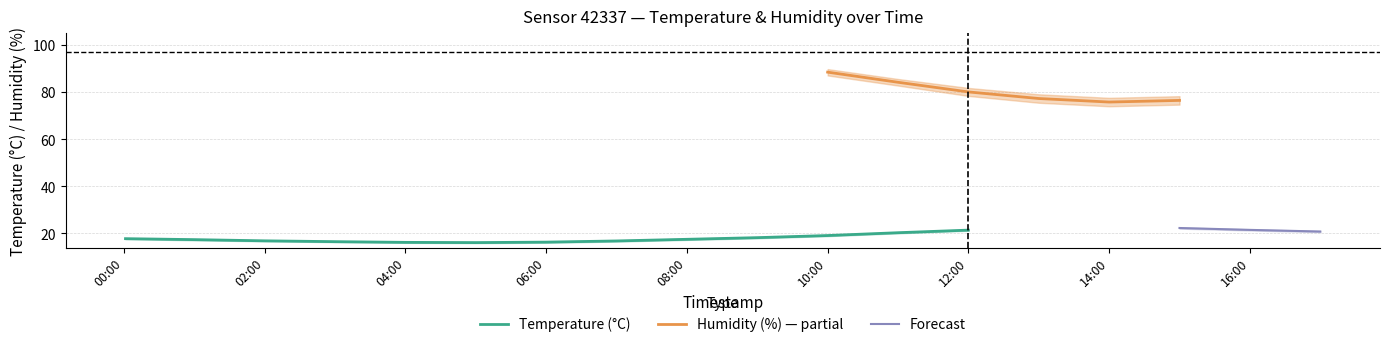

True or false: humidity_center and temperature_center cross at least once.

False